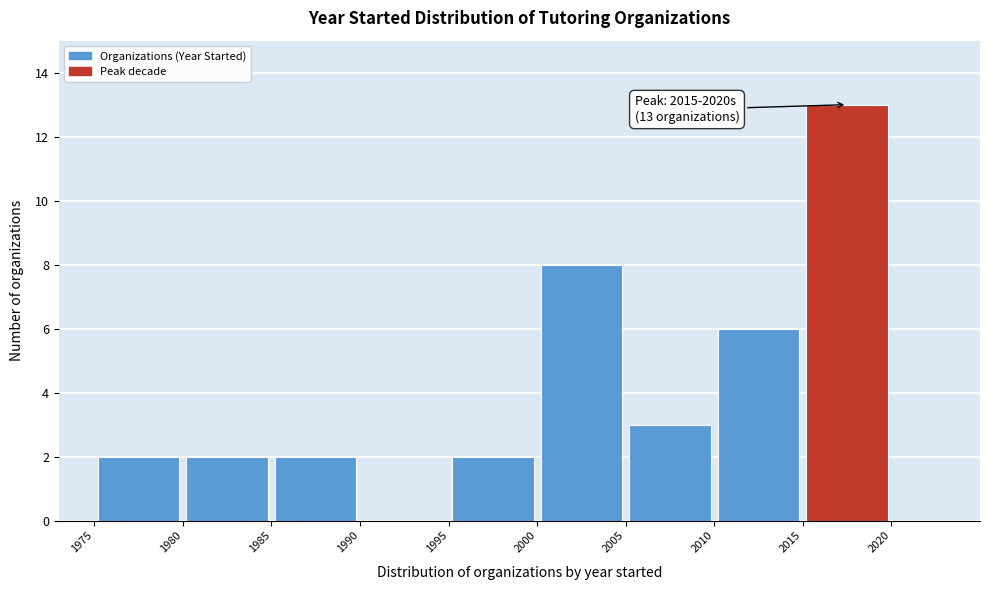

Over which range of the x-axis is the bar tallest?

2015 to 2020